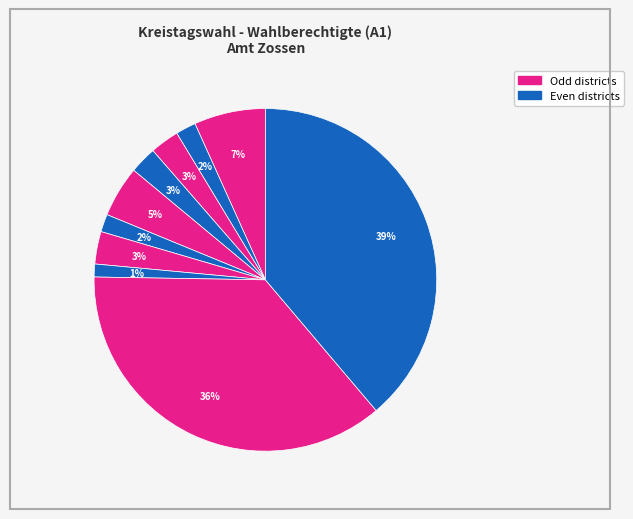

Is there a majority slice in this chart?

No